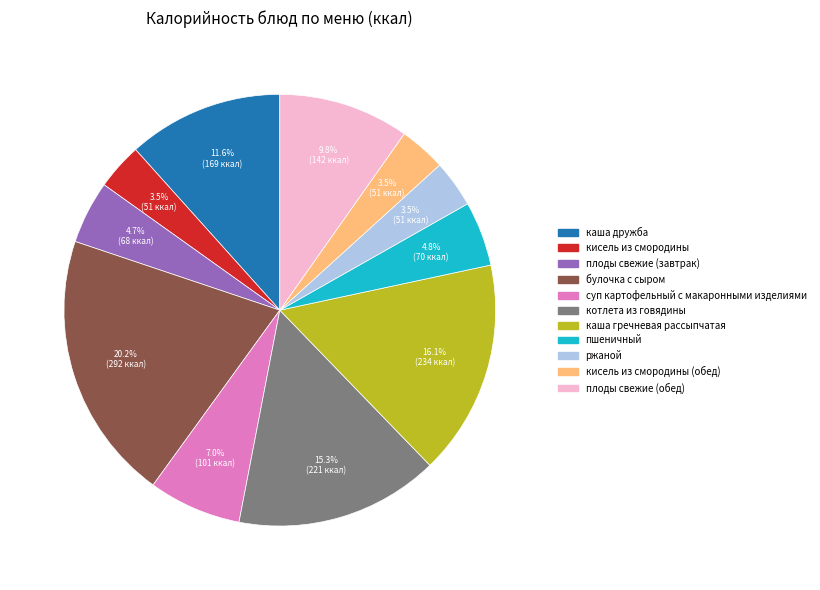

Does any single category account for the majority?

No